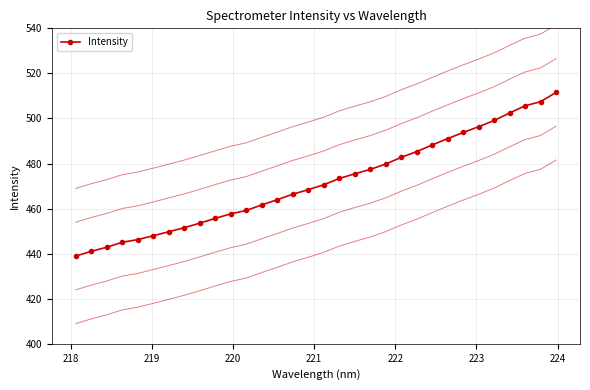

What is the value of the Intensity point at the 9th from the left?

453.5